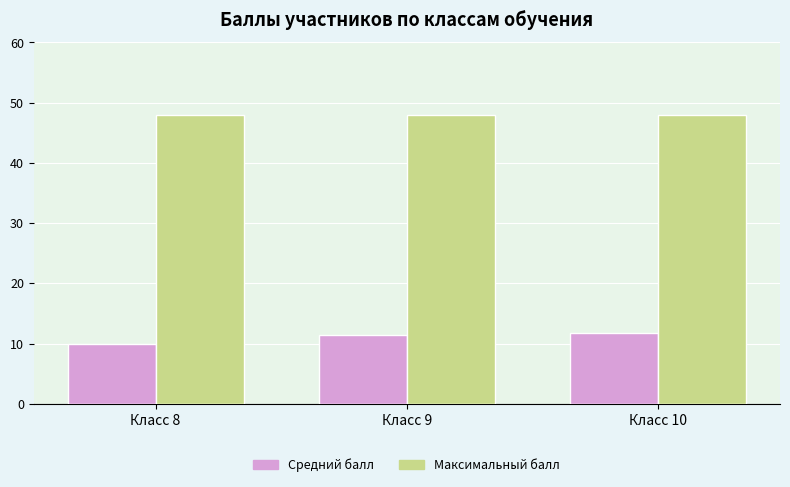

List the series in order of their peak value, highest first.

Максимальный балл, Средний балл